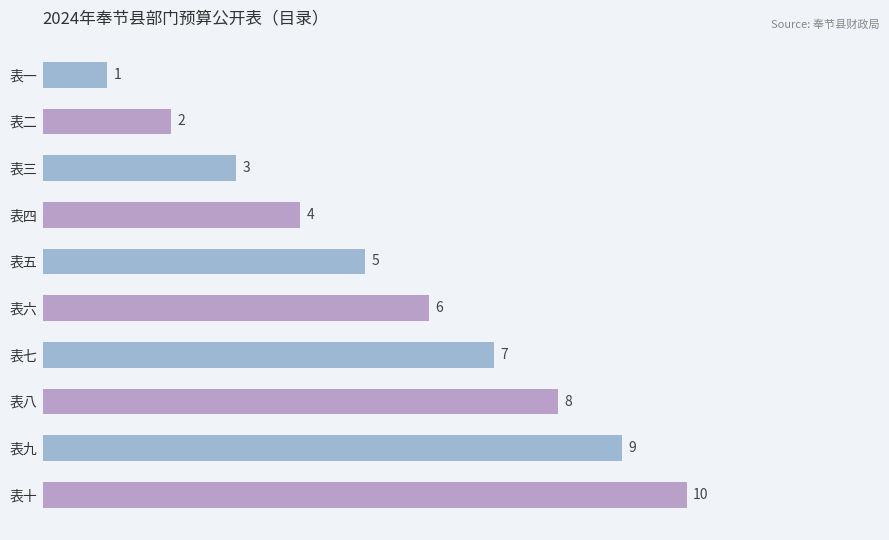

How many values are below 6?

5